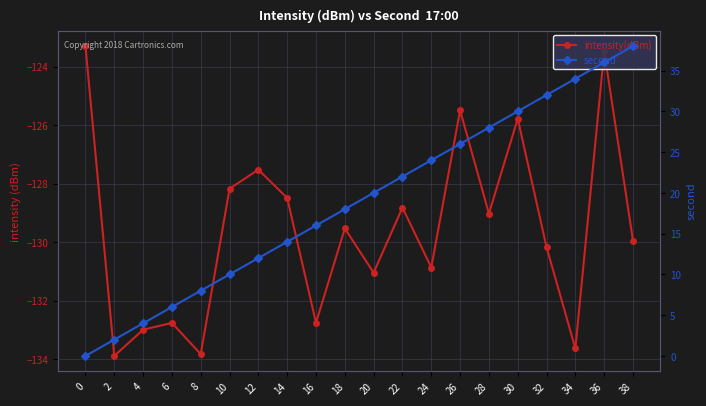

How many values in the second series exceed 20?

9